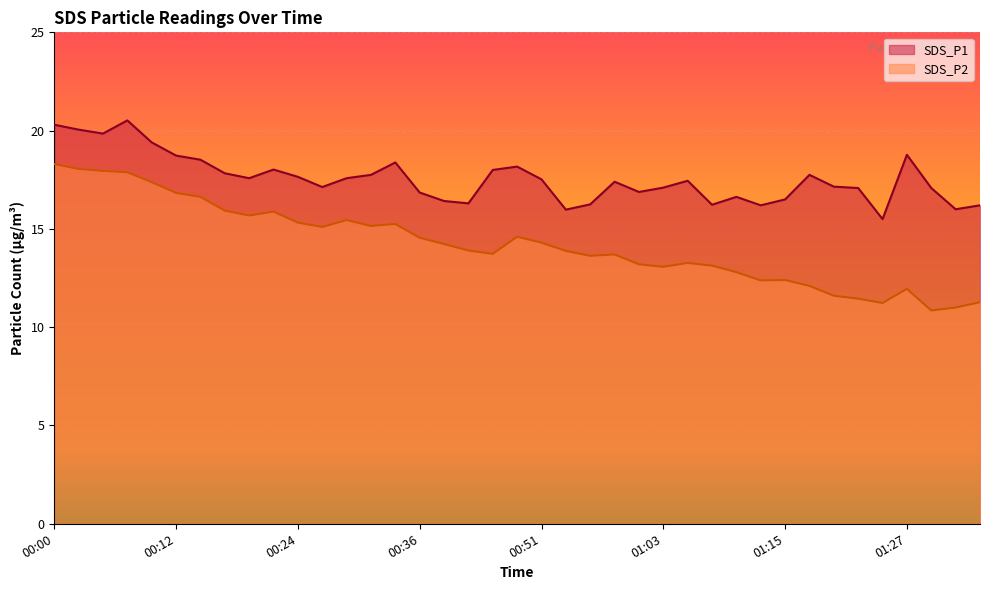

Is the value of SDS_P2 at 00:58 greater than the value of SDS_P1 at 00:24?

No